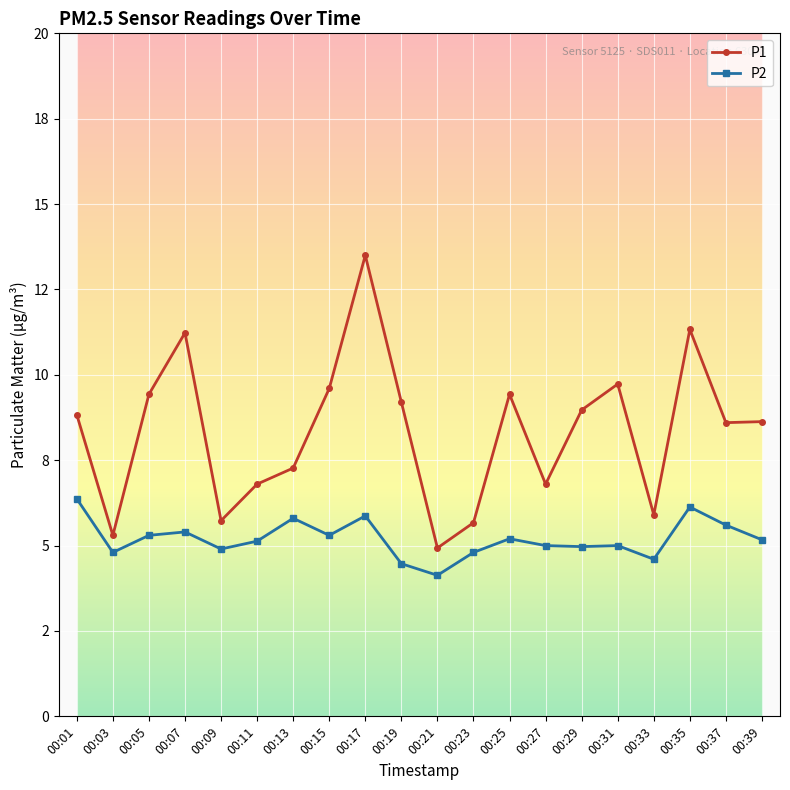

The value of P2 at 00:21 is 4.1. True or false?

True